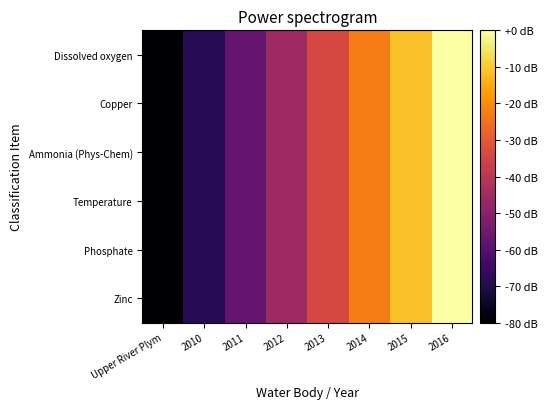

At which category does the chart reach its peak across all series?

2016